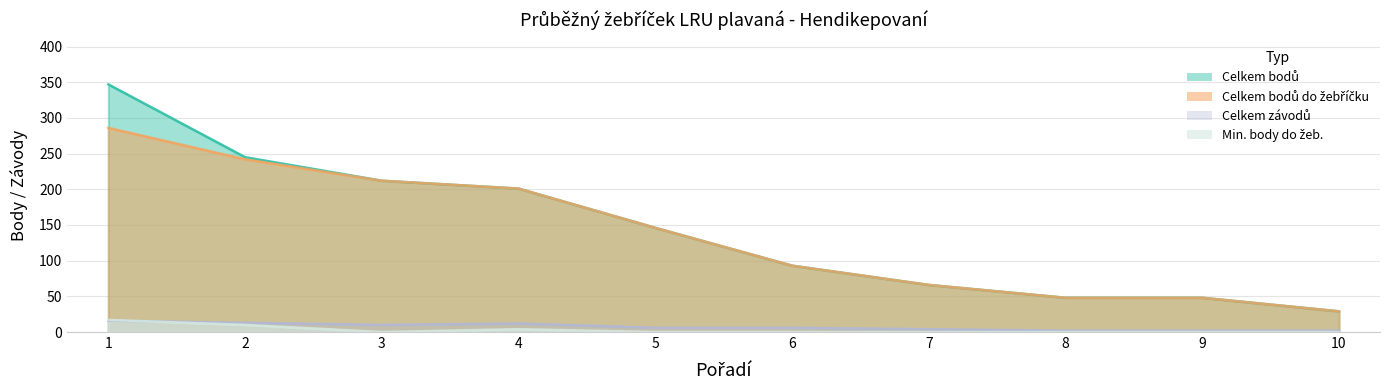

Count the Min. body do žeb. values in the range 0 to 4.

8